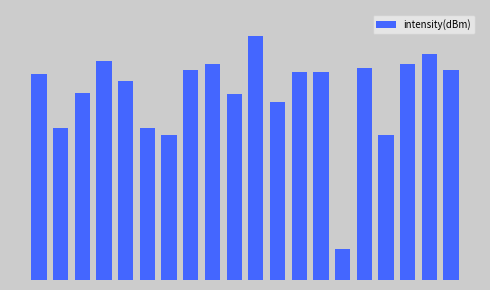

True or false: the data shows 40.7 at 10.

True